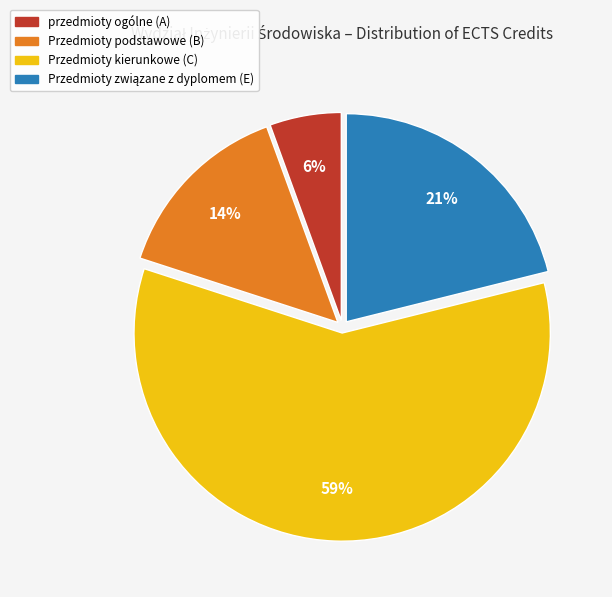

Which slice is the smallest?

przedmioty ogólne (A)